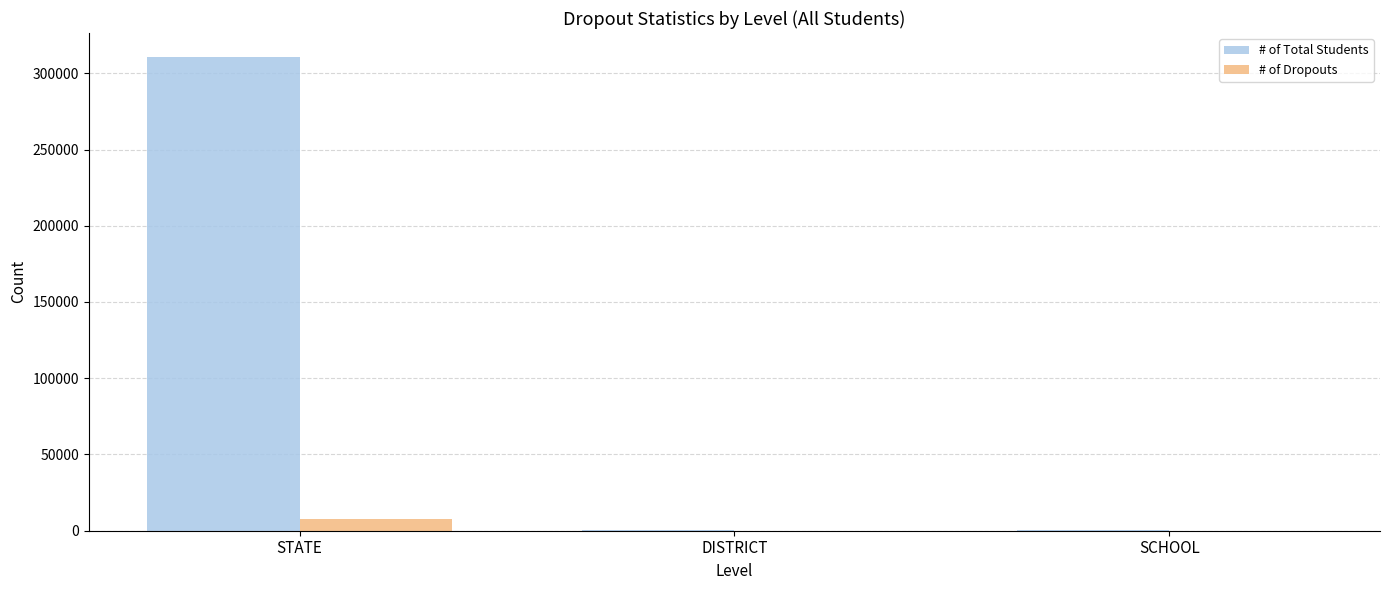

Between STATE and SCHOOL, which series saw the biggest shift?

# of Total Students